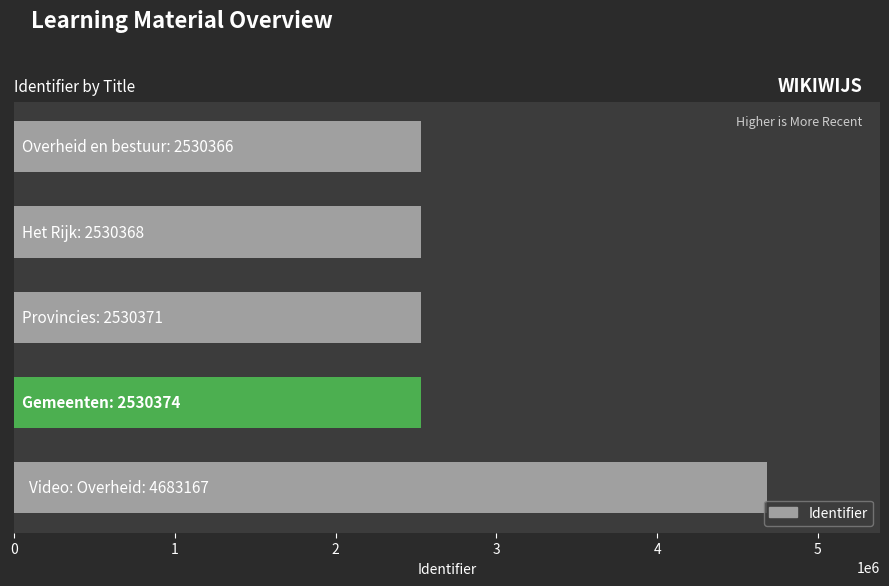

What is the sum of all values?

14804646